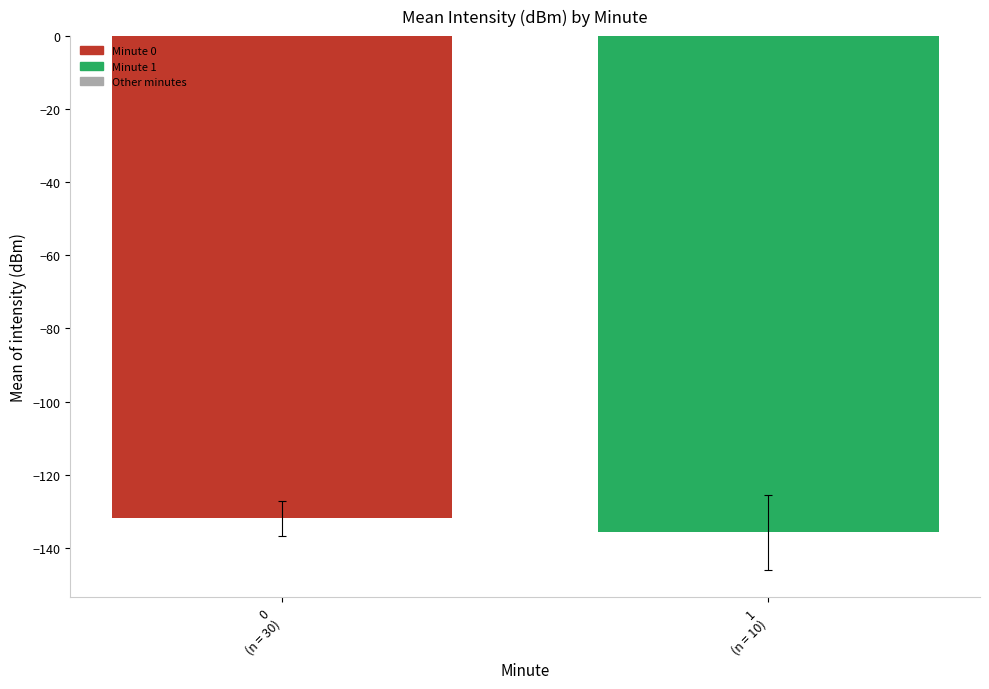

What is the sum of all values?

-267.8